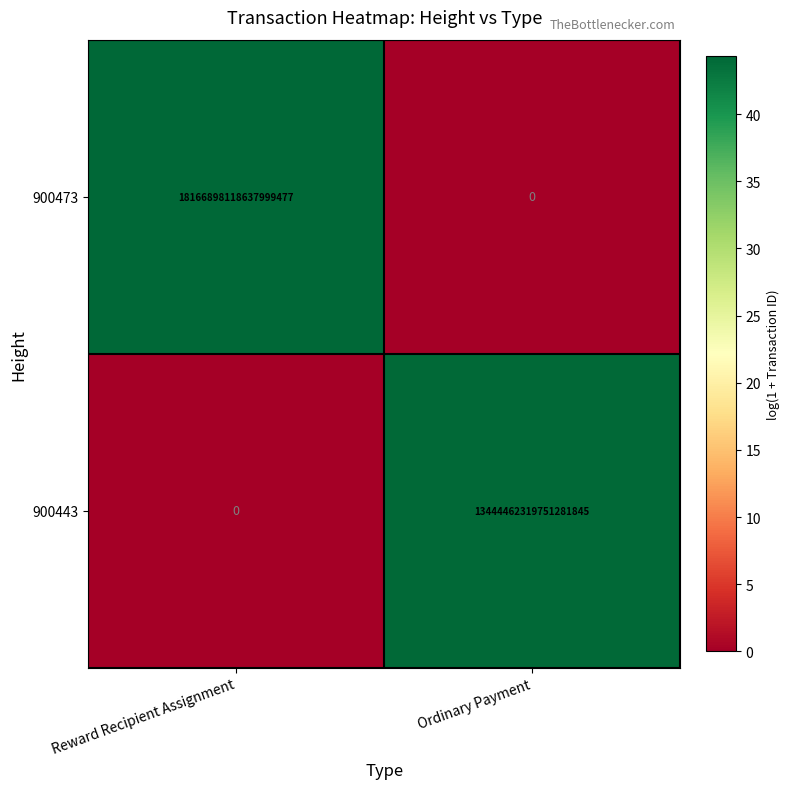

How many categories are shown in the chart?

2